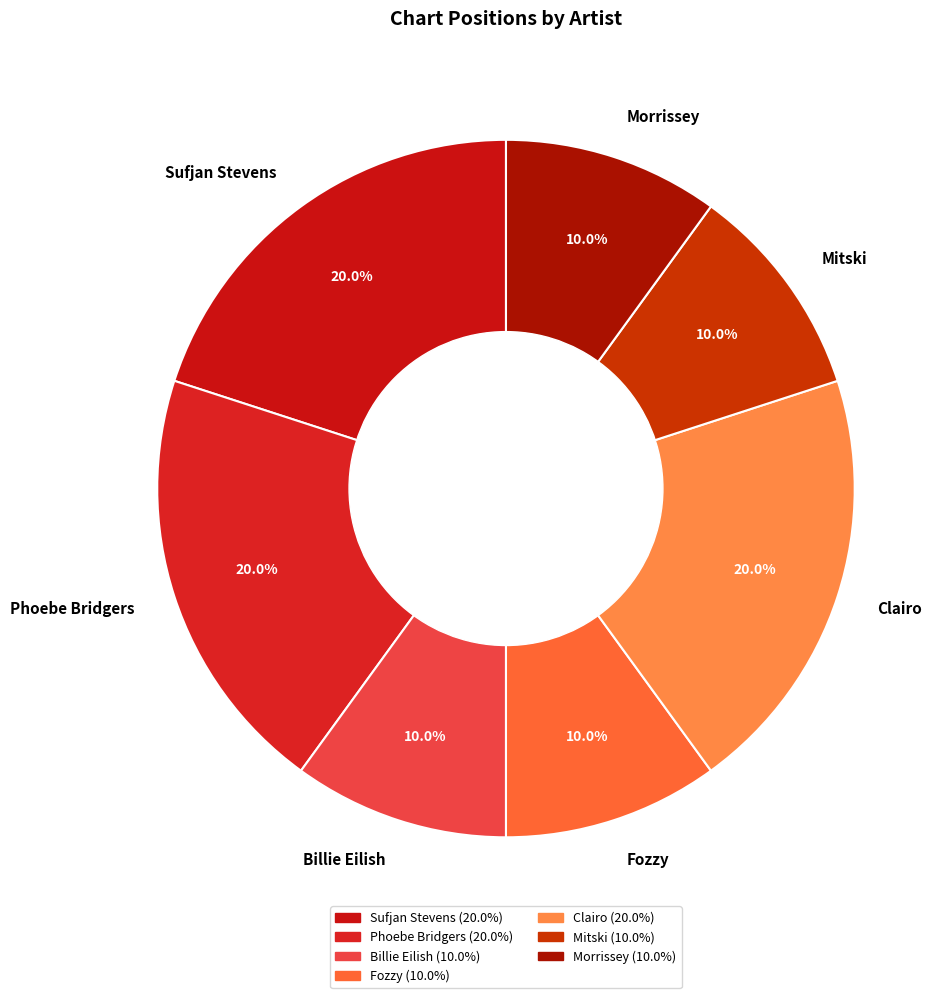

Approximately how many times larger is the value at Fozzy compared to Sufjan Stevens?

0.5